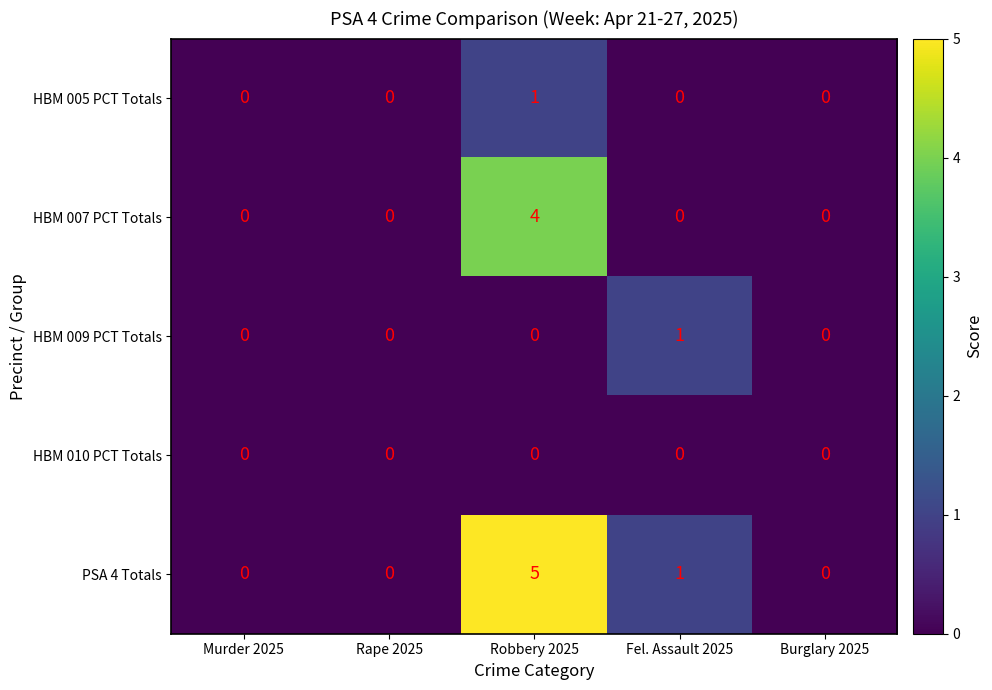

How many values in the HBM 005 PCT Totals series exceed 0?

1